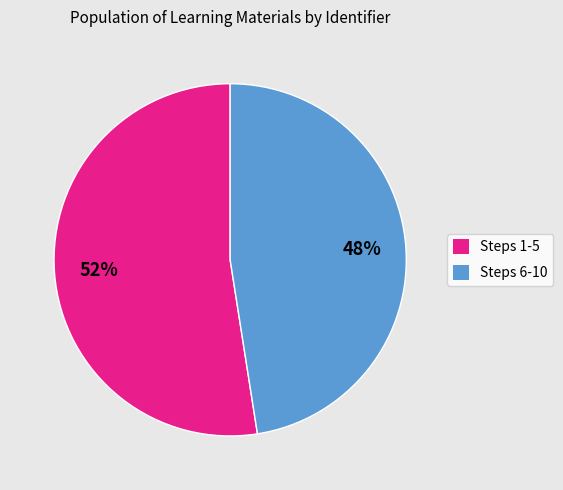

Approximately how many times larger is the value at Steps 6-10 compared to Steps 1-5?

0.9